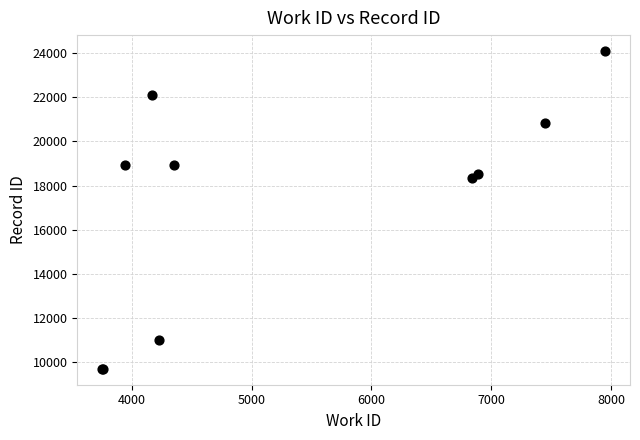

What Y value in the scatter plot is closest to 16894?

18359